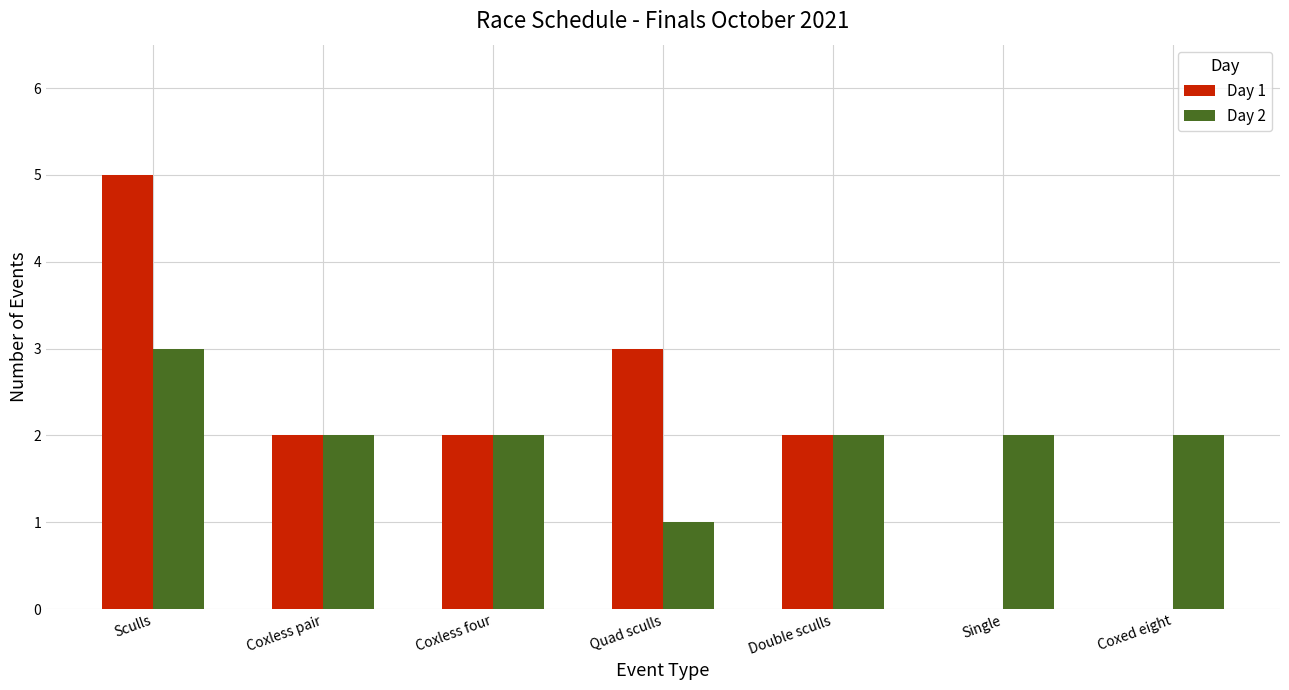

At which category is the sum across all series the highest?

Sculls